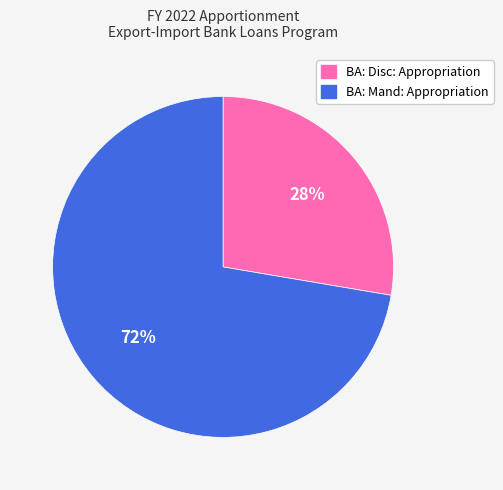

Which slice is the smallest?

BA: Disc: Appropriation